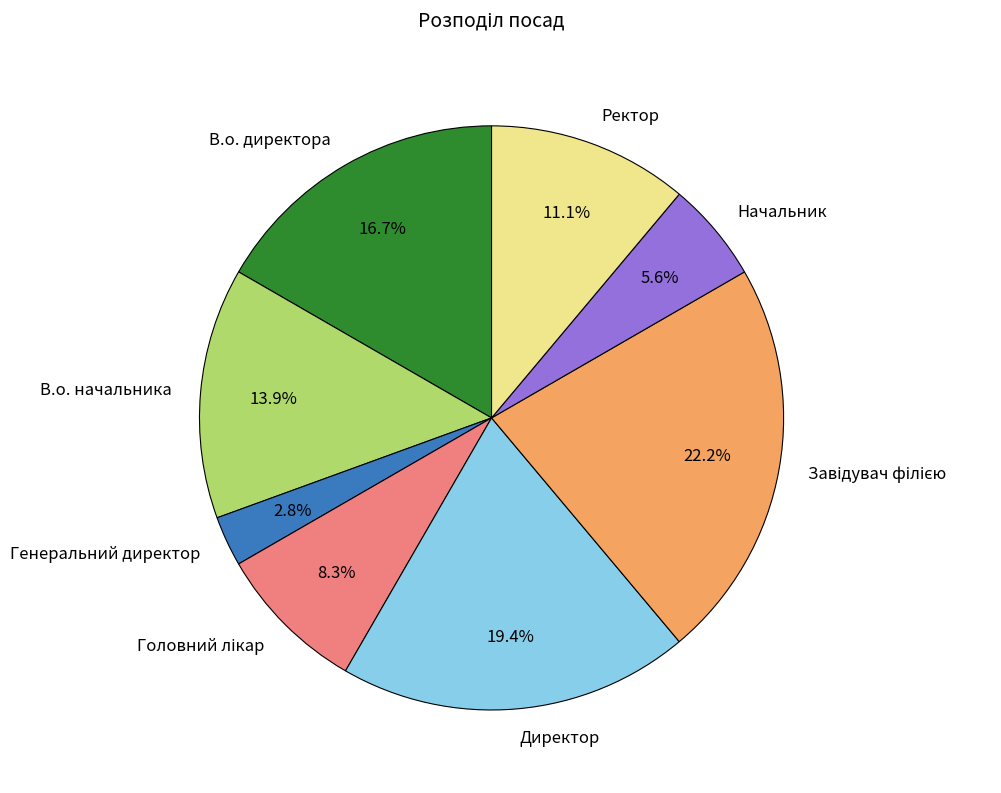

To the nearest percent, what is the difference between the В.о. начальника and Начальник slice percentages?

8%